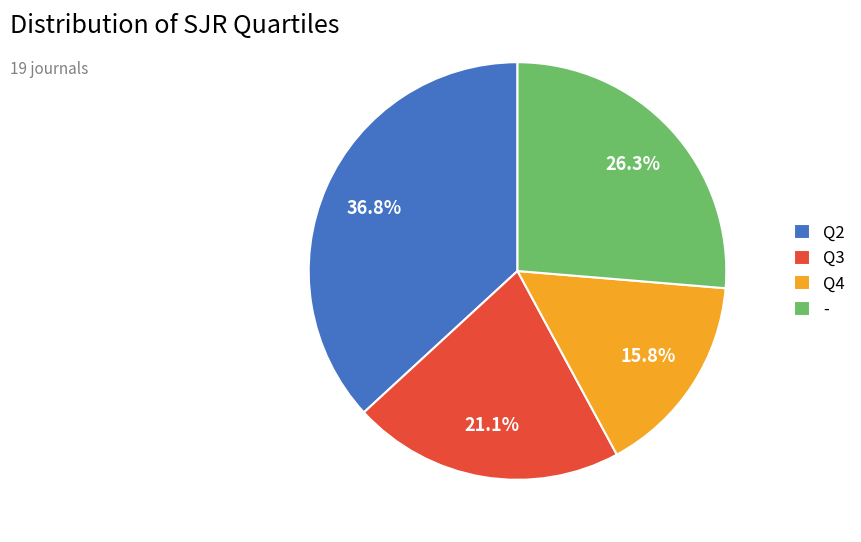

What is the largest slice in the pie chart?

Q2